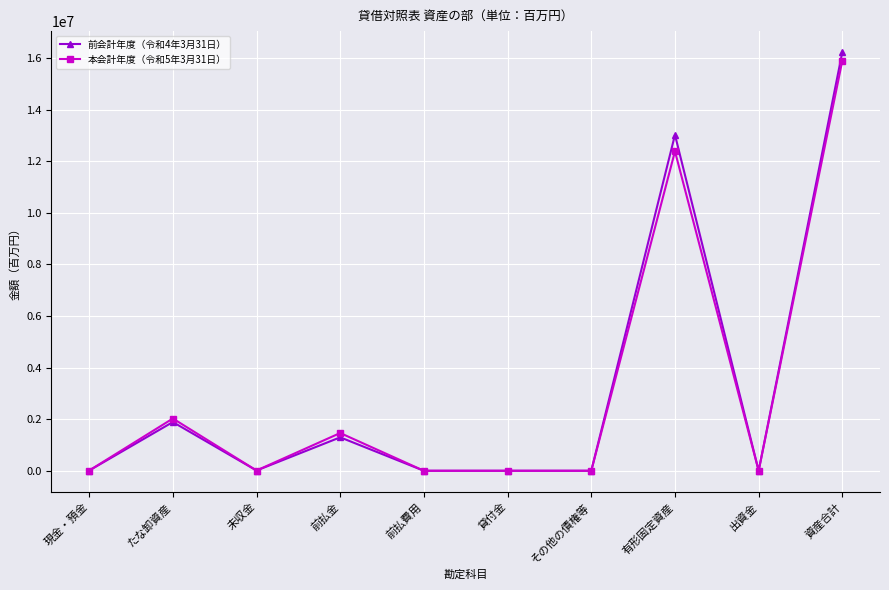

Where is the first local minimum for 本会計年度（令和5年3月31日）?

未収金